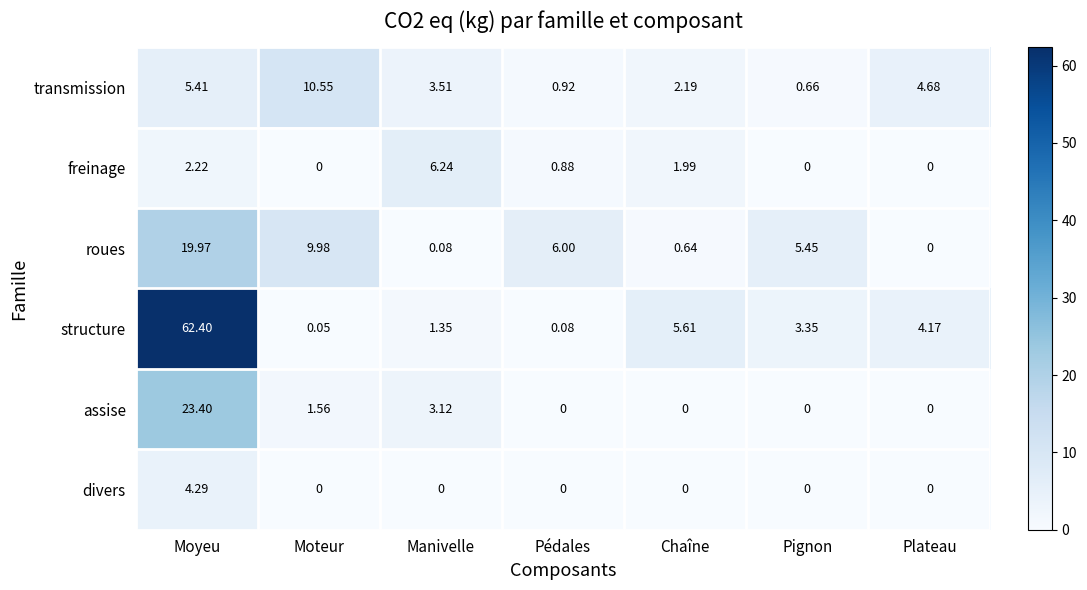

At how many categories does at least one series exceed 18?

1